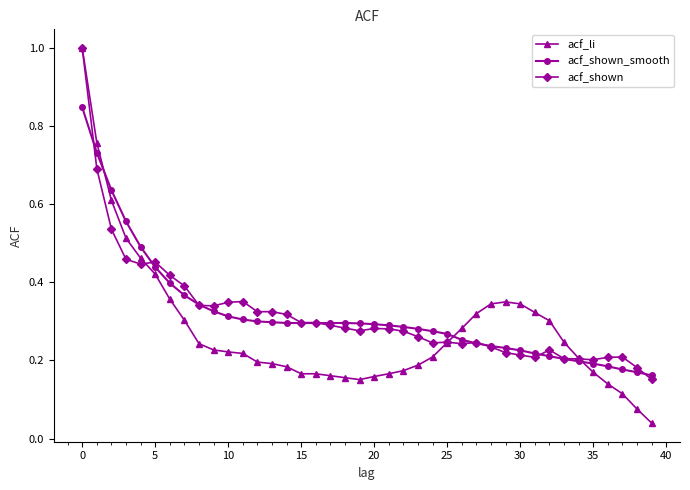

What is the greatest value displayed?

1.0